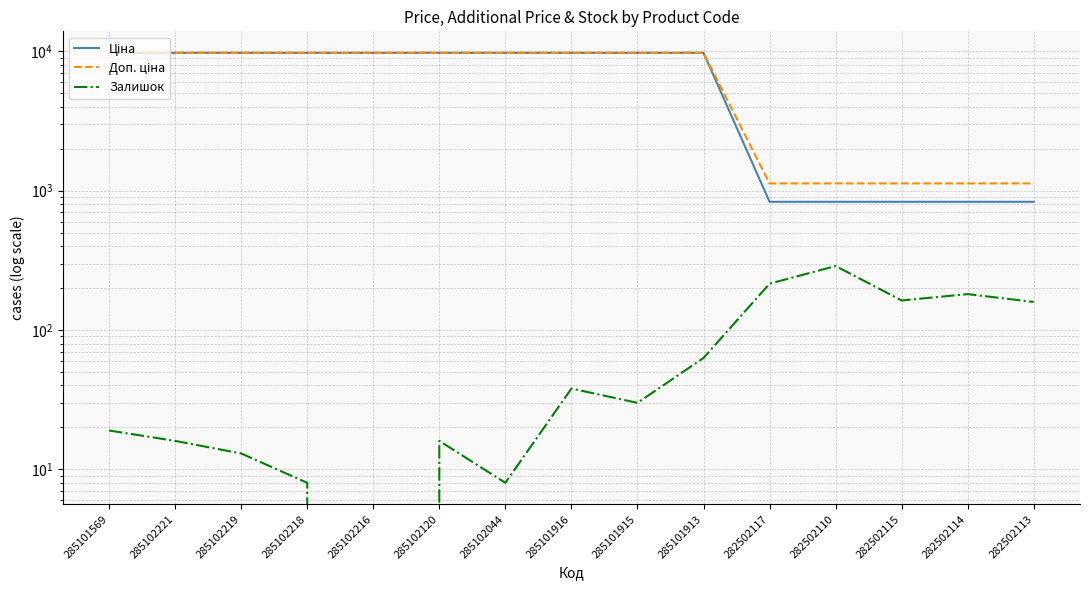

Does the chart display data point markers on the line(s)?

No